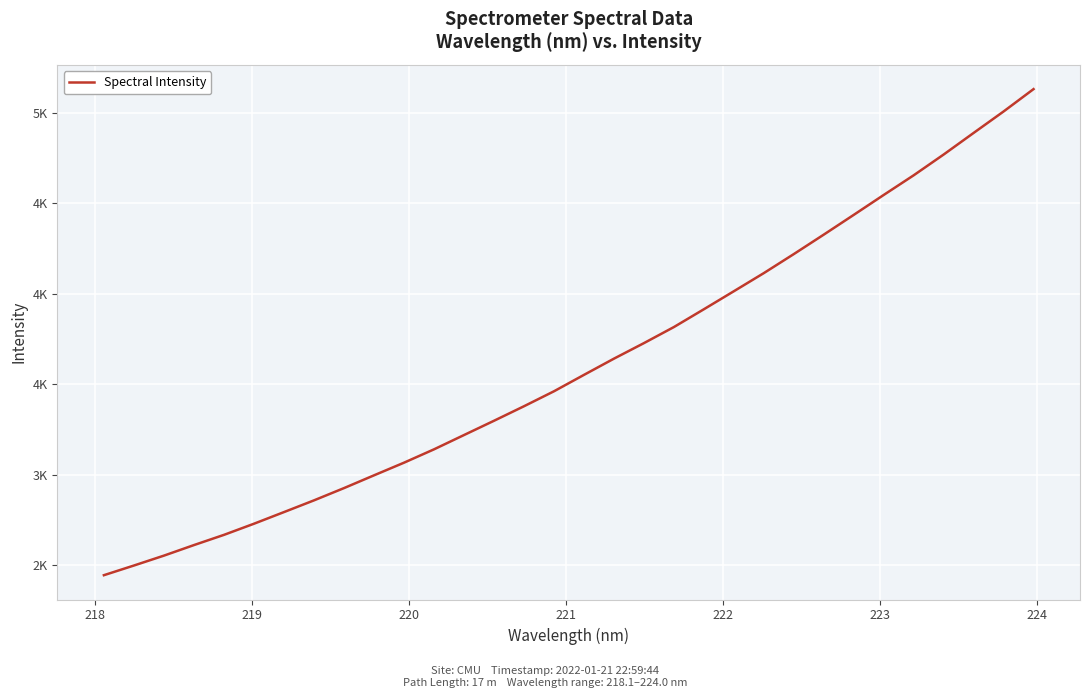

Is this an area chart (filled region under the line)?

No